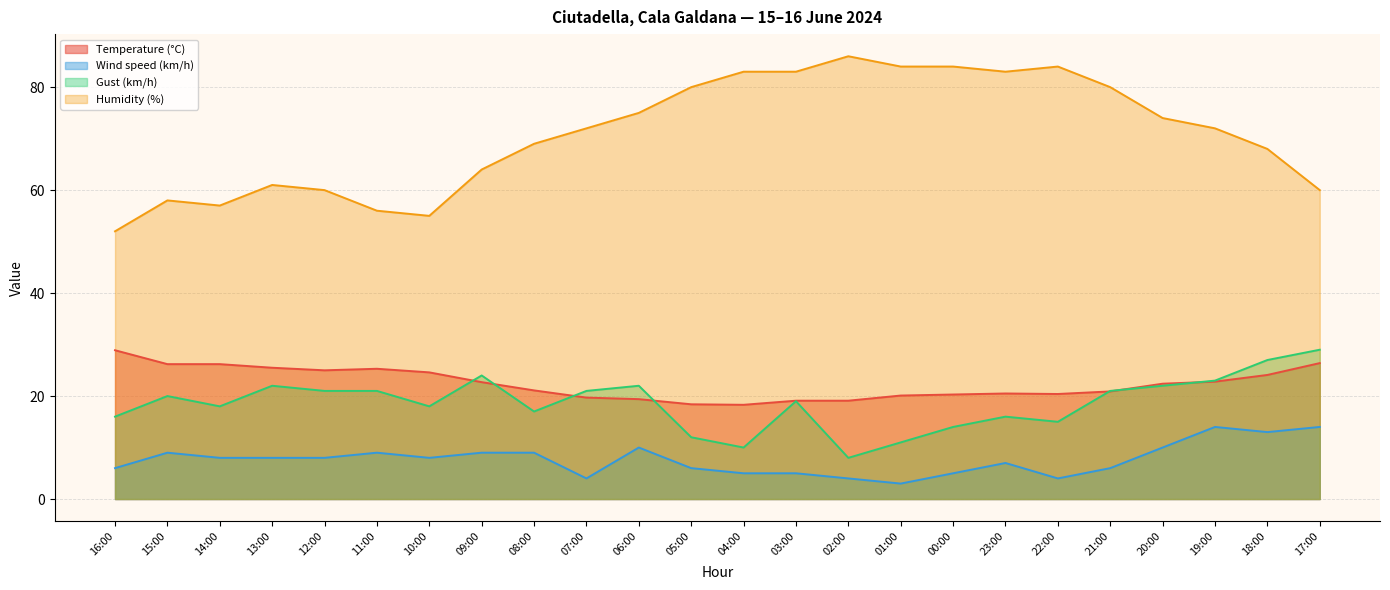

Which series has the largest total across all categories?

Humidity (%)